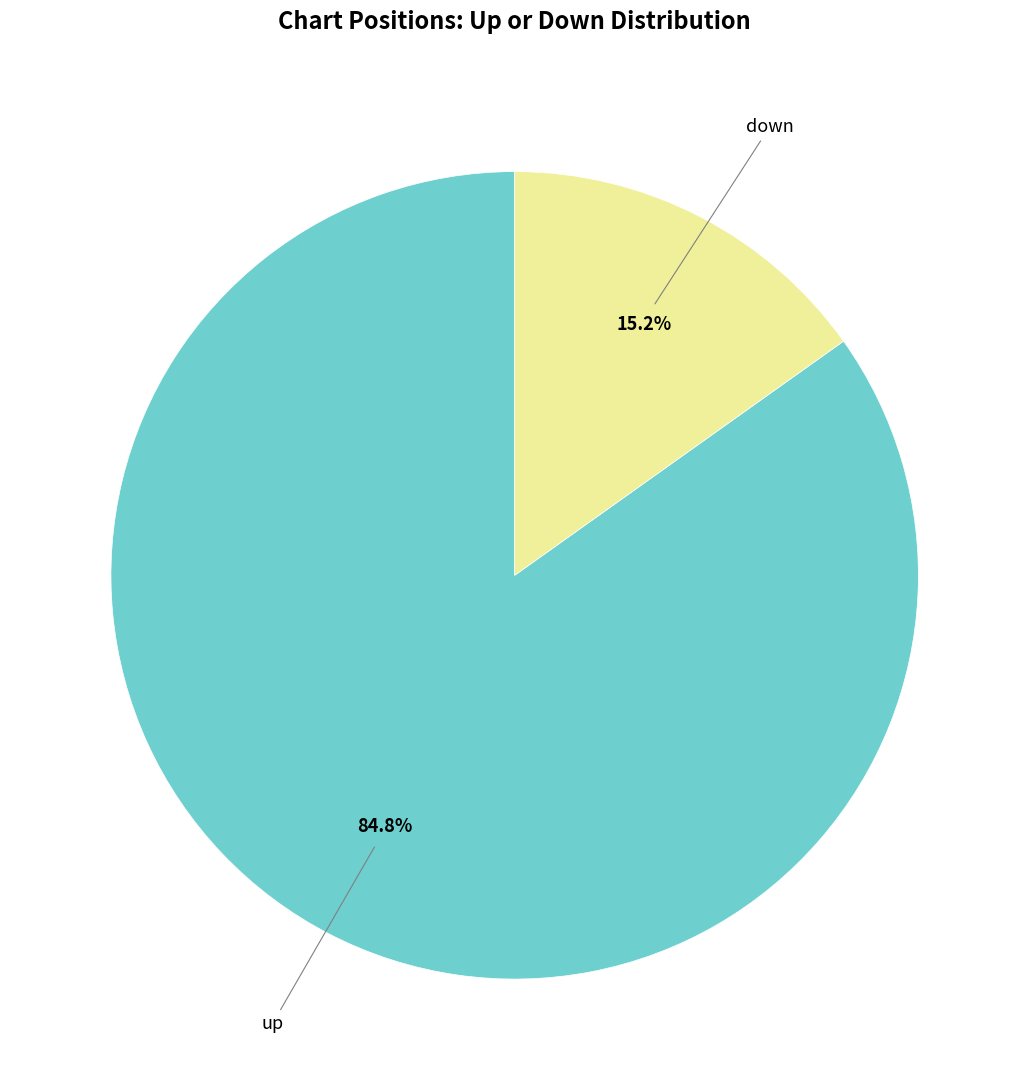

Does any single category account for the majority?

Yes